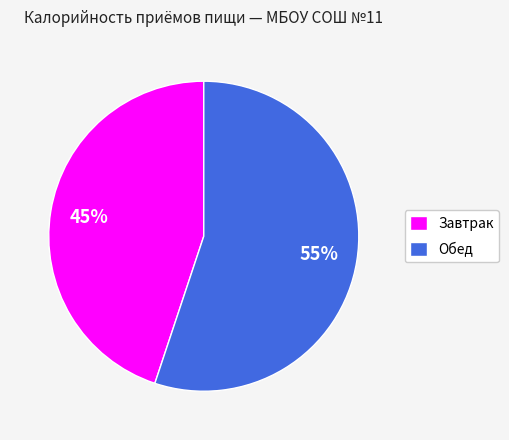

Which has a higher value, Завтрак or Обед?

Обед